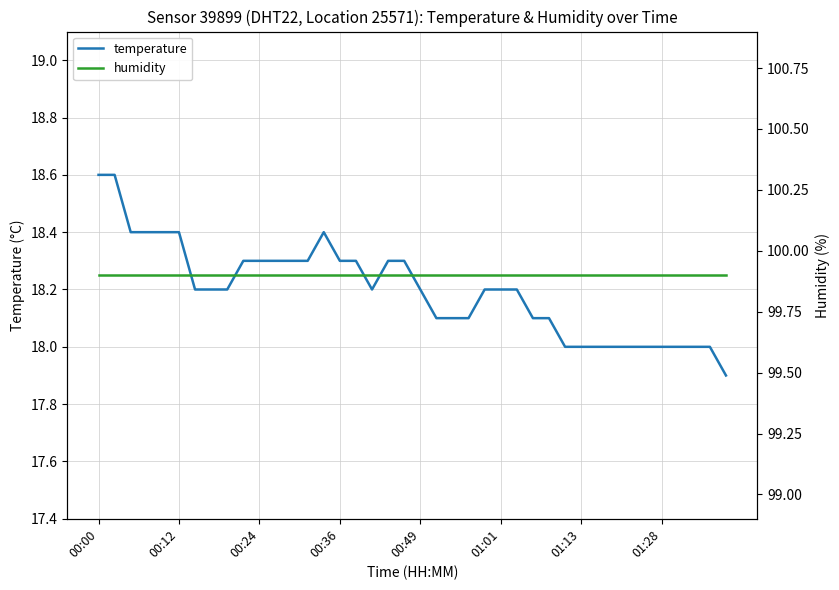

True or false: temperature and humidity cross at least once.

False